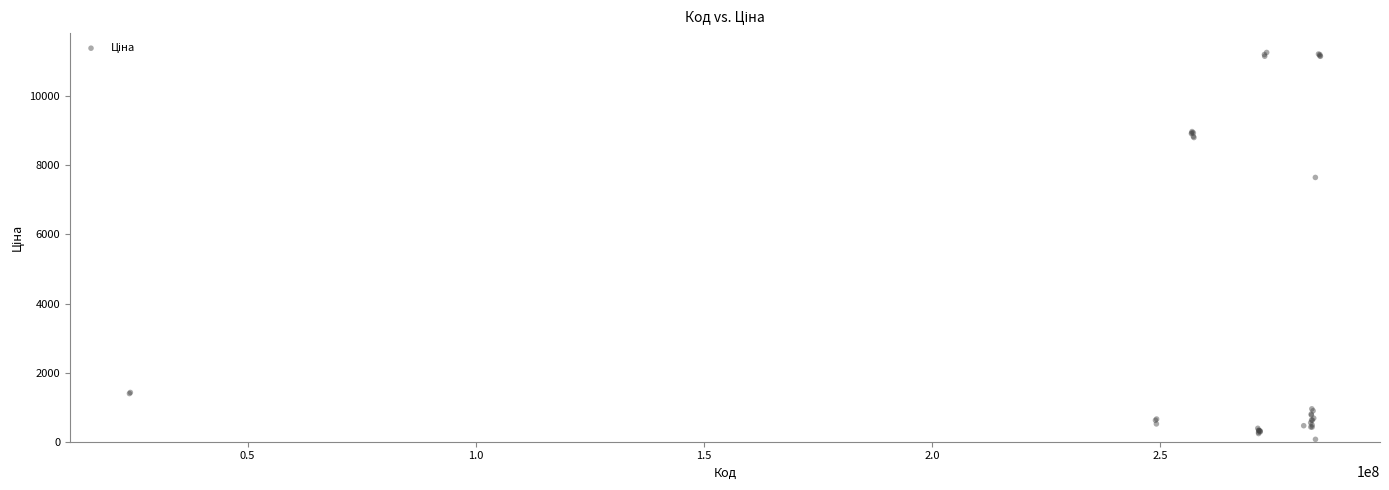

What Y value in the scatter plot is closest to 5667?

7648.1